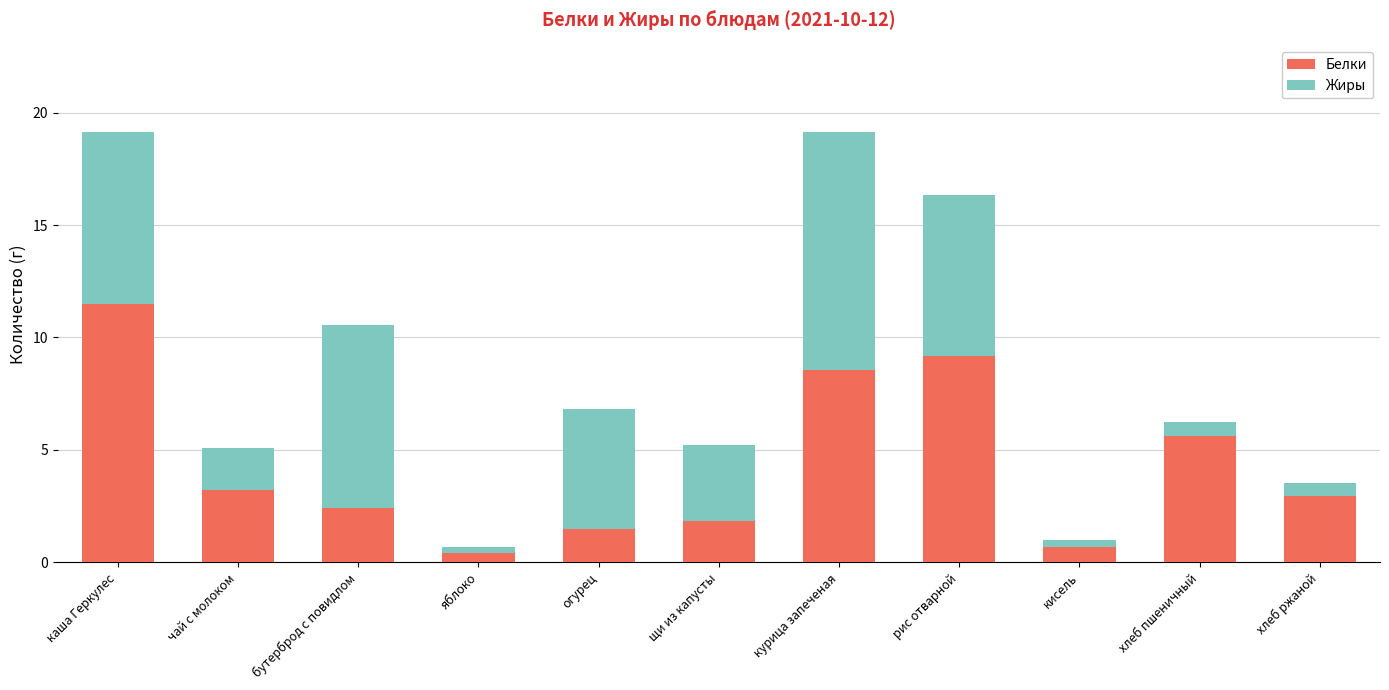

What is the total value across all series at хлеб пшеничный?

6.2